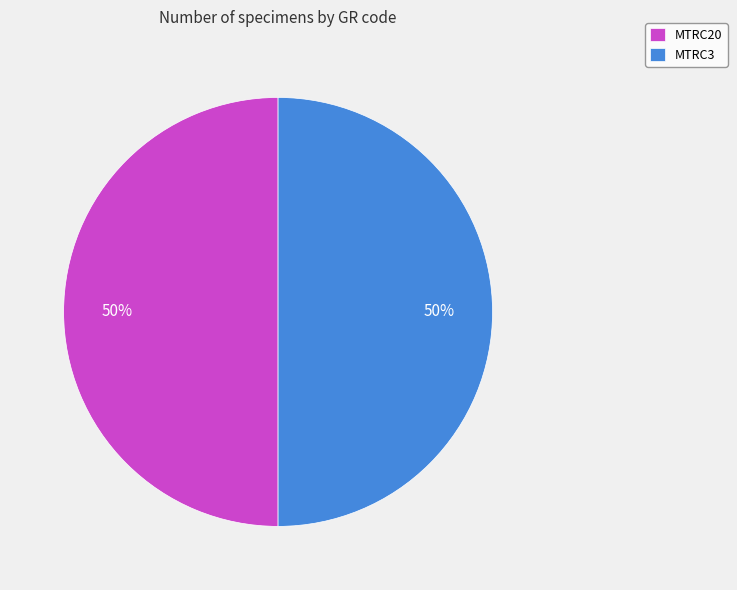

Is the sum of MTRC20 and MTRC3 greater than half?

Yes